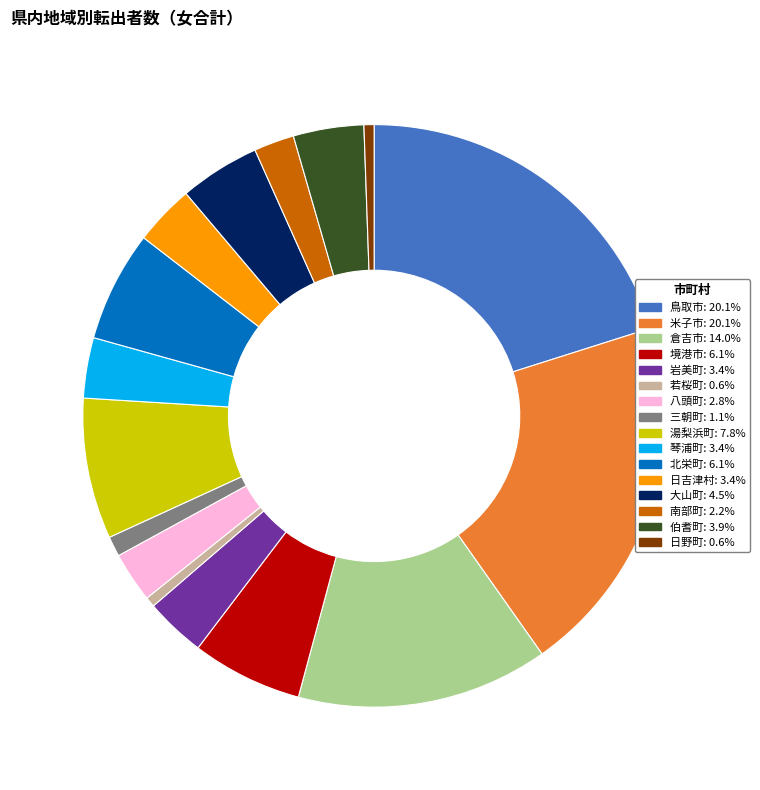

The 伯耆町 slice represents 4% of the pie. True or false?

True